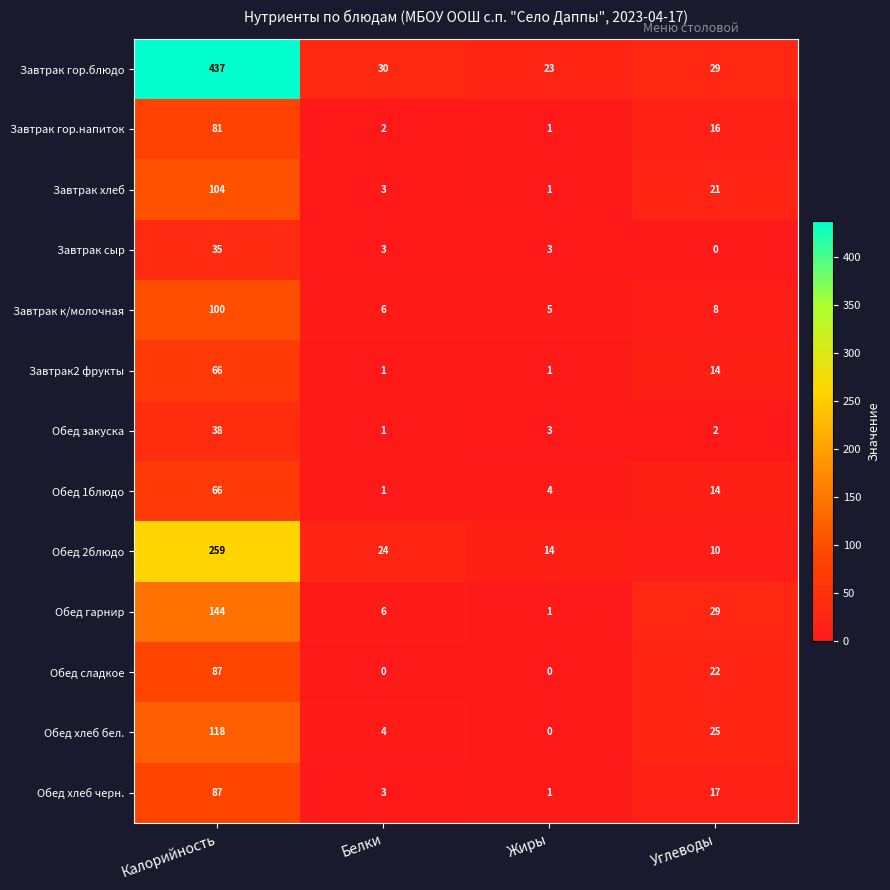

The Завтрак2 фрукты series shows 14 at Углеводы. True or false?

True